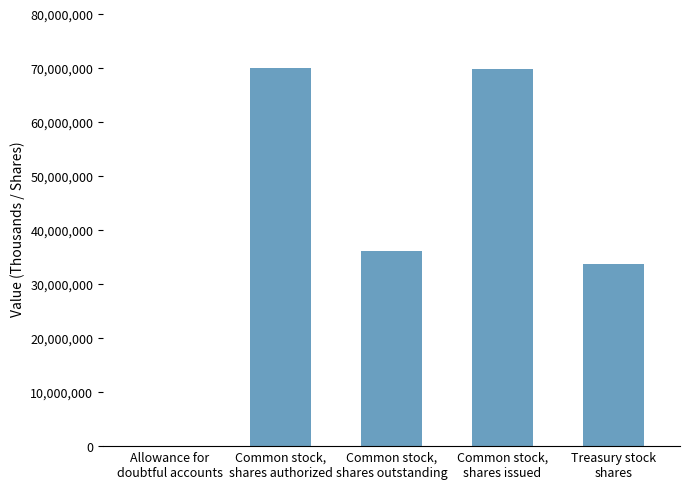

What is the maximum value shown in the chart?

70058000